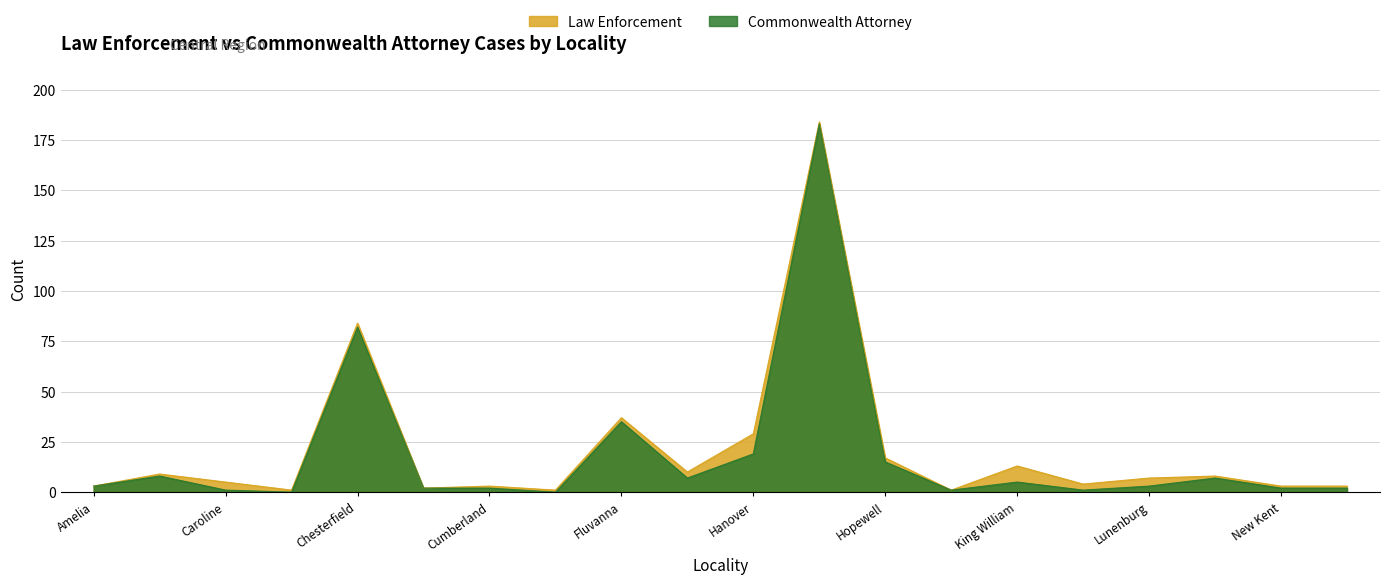

The value of Commonwealth Attorney at Cumberland is 2. True or false?

True